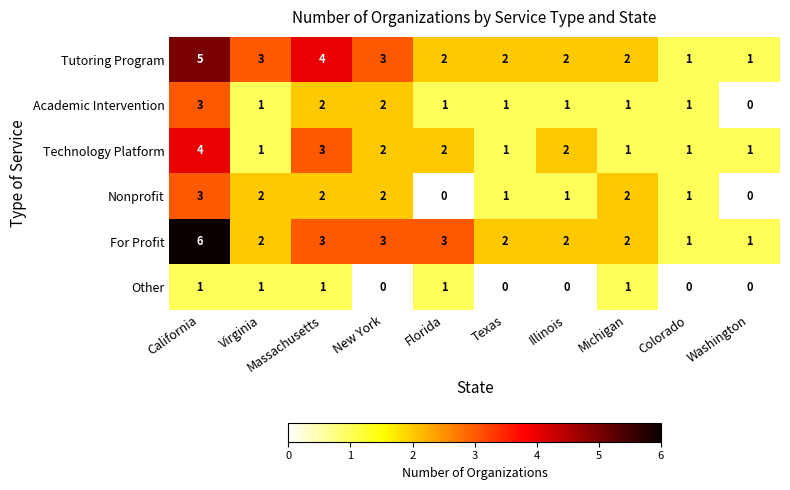

What is the greatest value displayed?

6